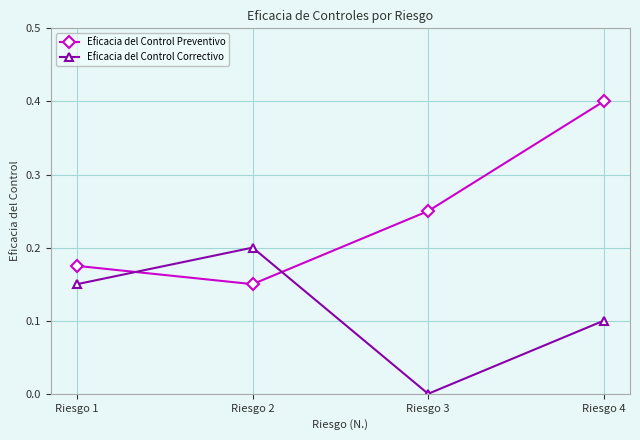

What is the sum of all Eficacia del Control Preventivo values?

1.0